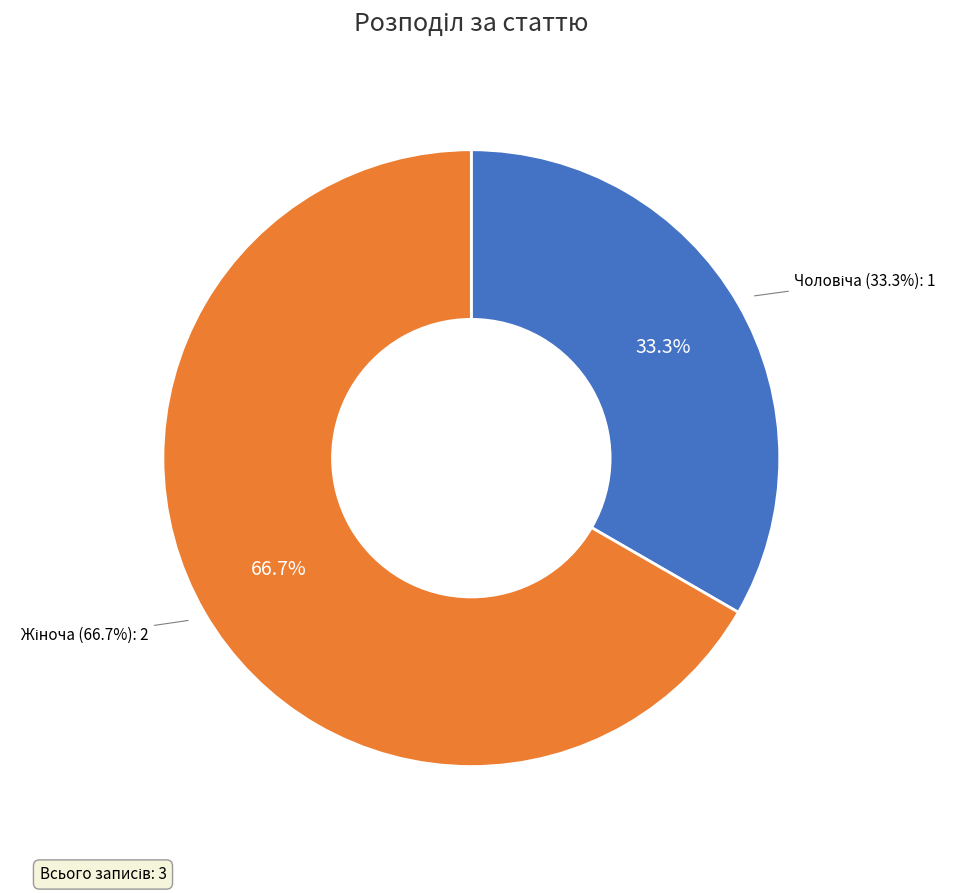

Which has a higher value, Жіноча or Чоловіча?

Жіноча